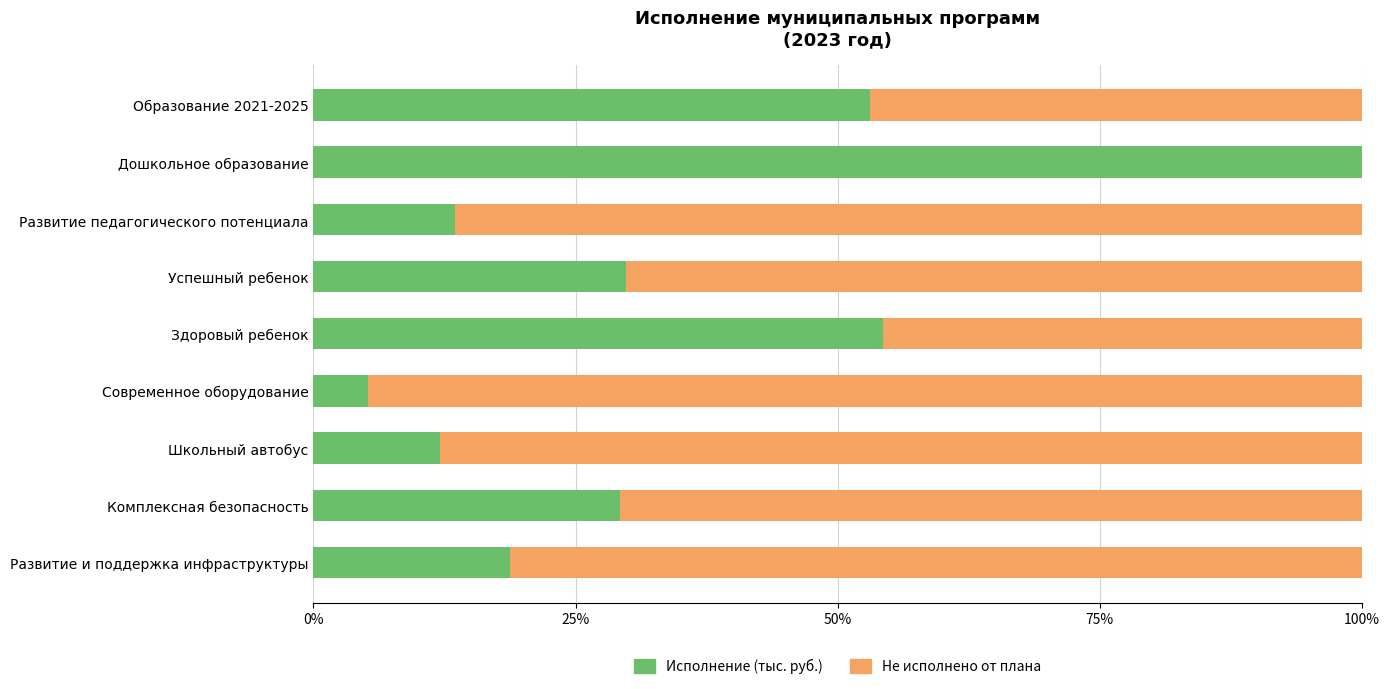

What is the total value across all series at Комплексная безопасность?

100.0